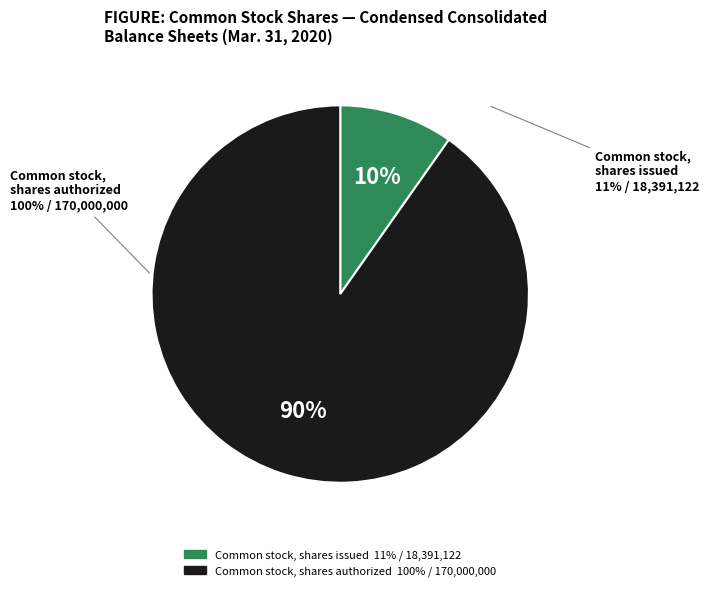

Is the sum of Common stock, shares issued and Common stock, shares authorized greater than half?

Yes